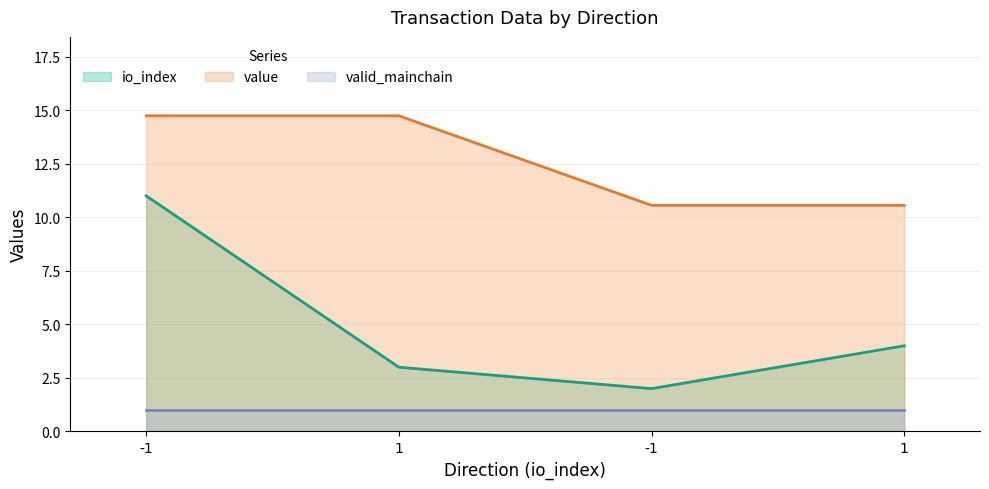

At how many categories does at least one series exceed 12?

2